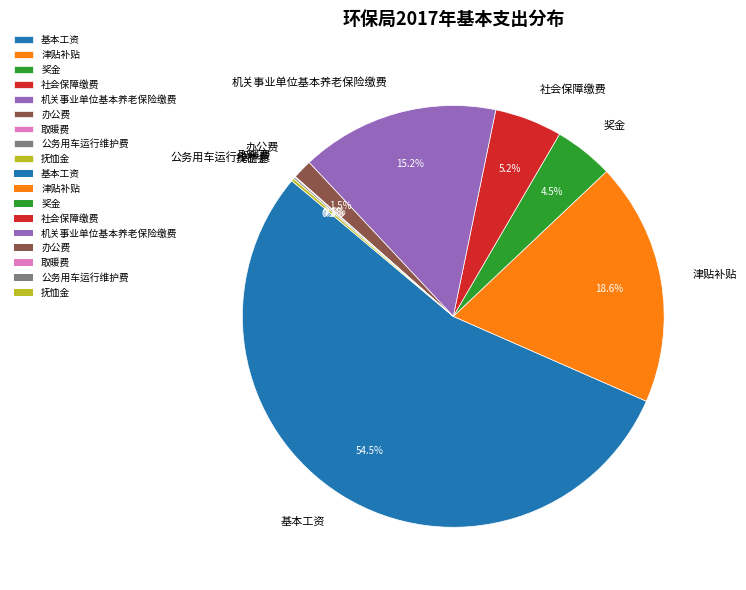

What percentage is NOT represented by 津贴补贴?

81.4%